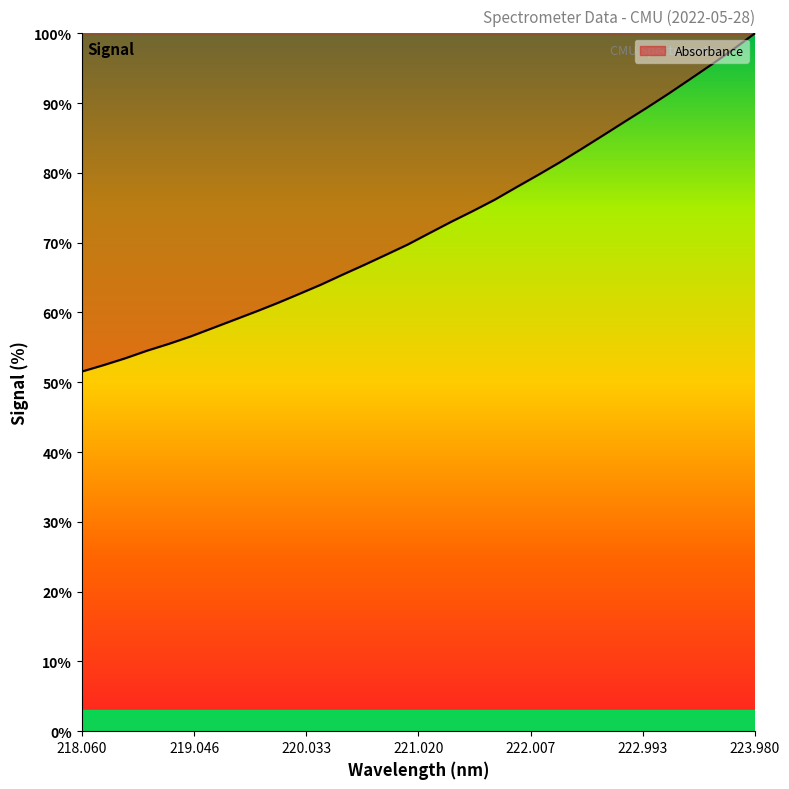

What is the minimum value shown in the chart?

51.5